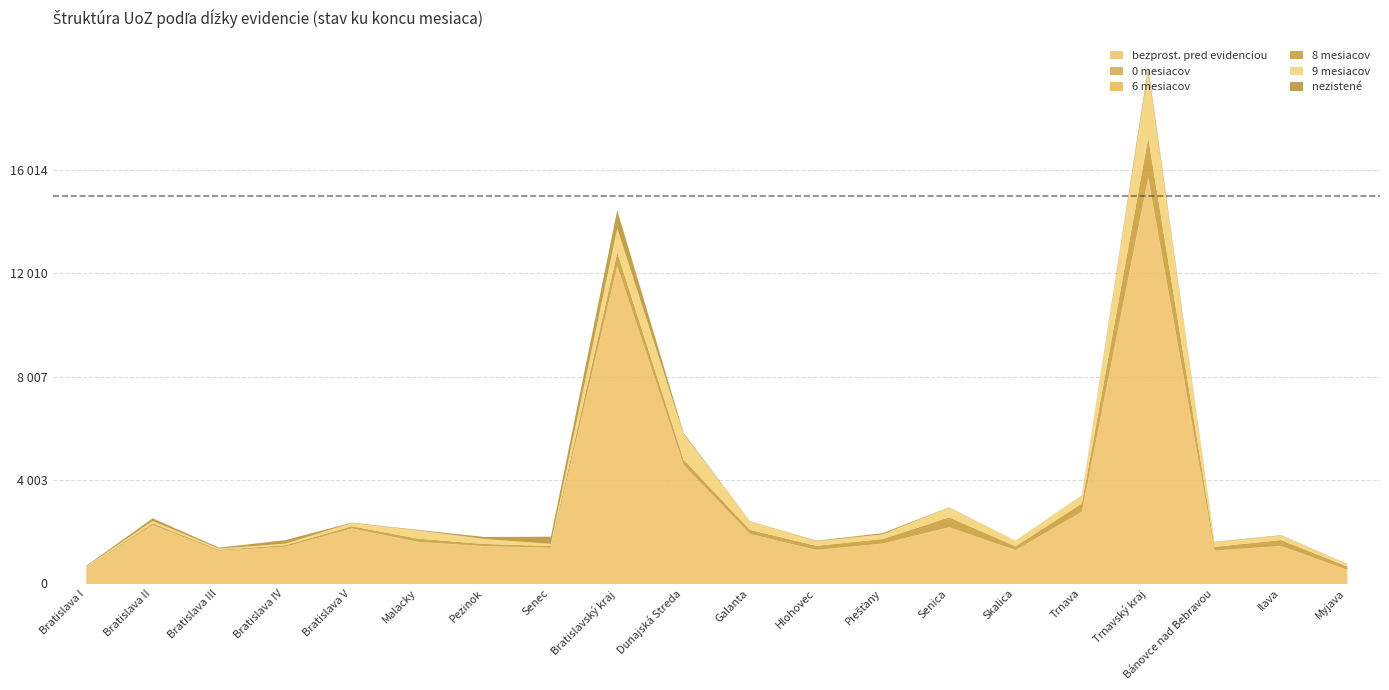

Which series ends up on top after the final intersection of 9 mesiacov and nezistené?

9 mesiacov